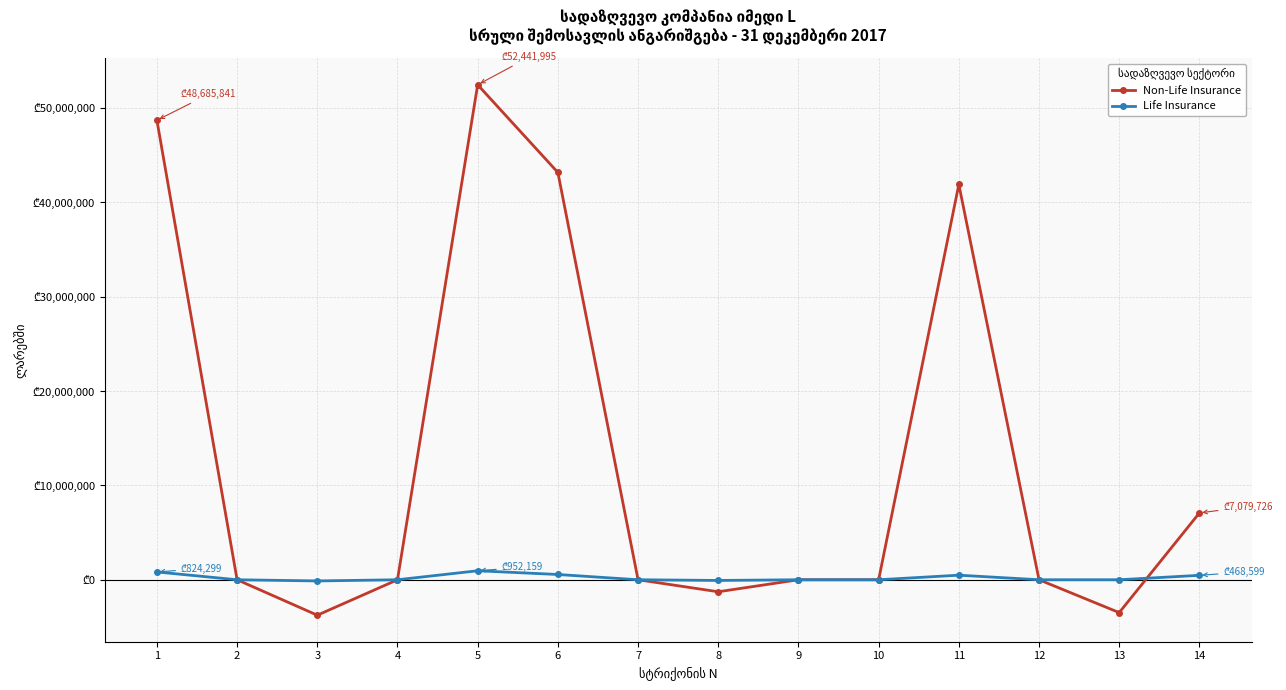

At which label does Life Insurance reach its peak?

5